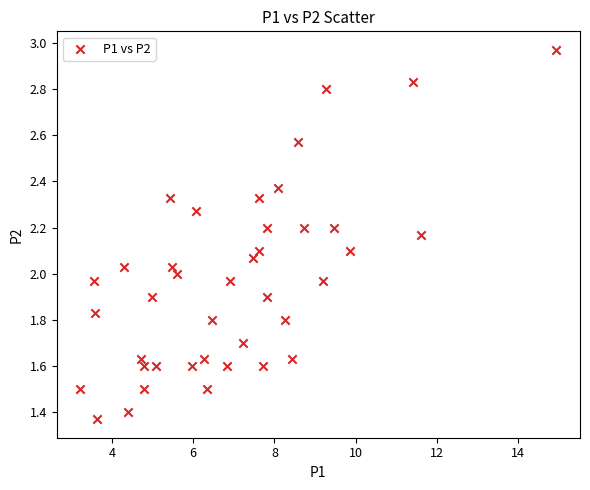

What is the range of X values (max minus min)?

11.7